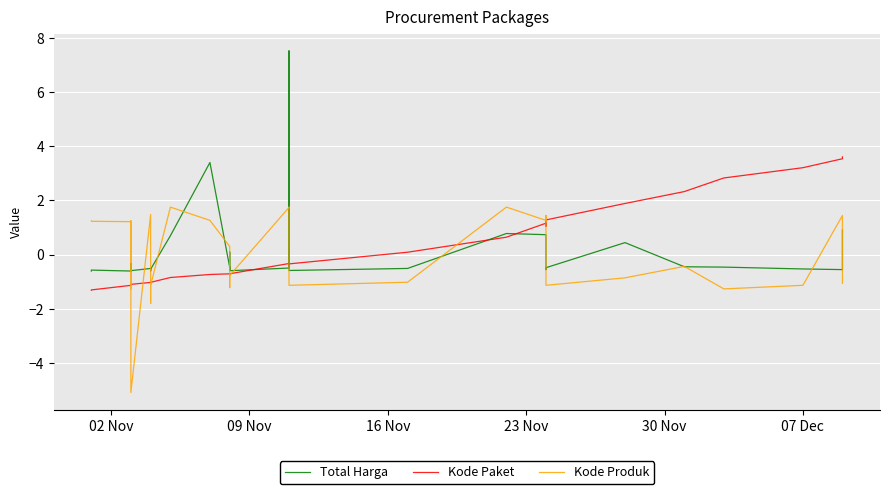

What is the difference between the maximum and minimum values in the Total Harga series?

8.1